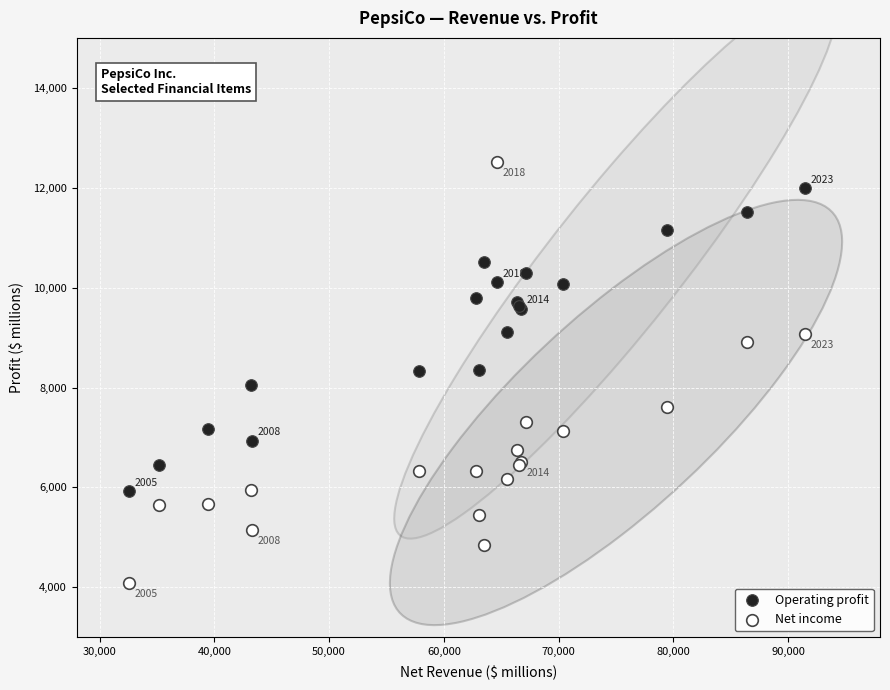

What is the X range (max minus min) for the scatter plot?

58909